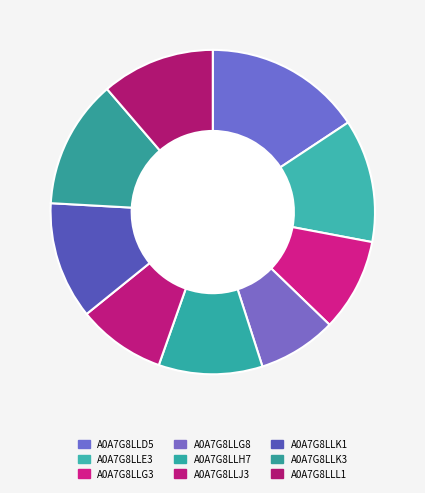

How many segments does this pie chart have?

9